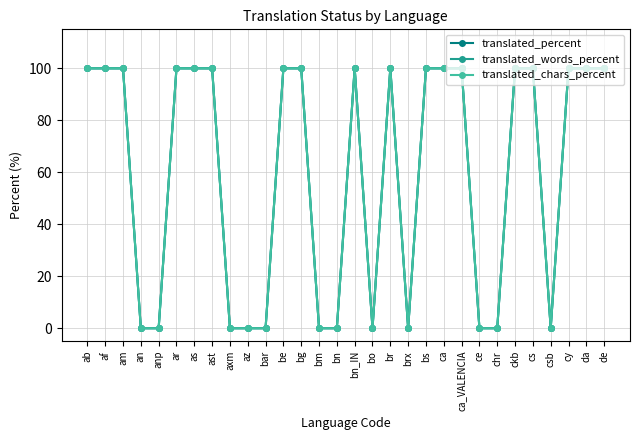

Reading left to right, list all the values displayed in this chart.

translated_percent: ab=100	af=100	am=100	an=0	anp=0	ar=100	as=100	ast=100	axm=0	az=0	bar=0	be=100	bg=100	bm=0	bn=0	bn_IN=100	bo=0	br=100	brx=0	bs=100	ca=100	ca_VALENCIA=100	ce=0	chr=0	ckb=100	cs=100	csb=0	cy=100	da=100	de=100
translated_words_percent: ab=100	af=100	am=100	an=0	anp=0	ar=100	as=100	ast=100	axm=0	az=0	bar=0	be=100	bg=100	bm=0	bn=0	bn_IN=100	bo=0	br=100	brx=0	bs=100	ca=100	ca_VALENCIA=100	ce=0	chr=0	ckb=100	cs=100	csb=0	cy=100	da=100	de=100
translated_chars_percent: ab=100	af=100	am=100	an=0	anp=0	ar=100	as=100	ast=100	axm=0	az=0	bar=0	be=100	bg=100	bm=0	bn=0	bn_IN=100	bo=0	br=100	brx=0	bs=100	ca=100	ca_VALENCIA=100	ce=0	chr=0	ckb=100	cs=100	csb=0	cy=100	da=100	de=100